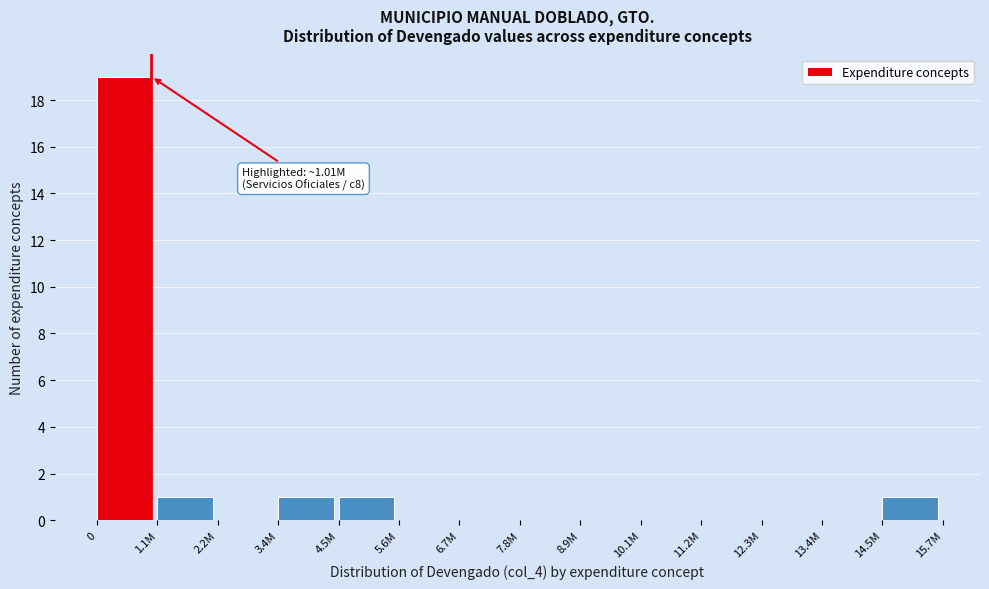

Reading left to right, transcribe all the data shown in this chart.

0=19	1.1M=1	2.2M=0	3.4M=1	4.5M=1	5.6M=0	6.7M=0	7.8M=0	8.9M=0	10.1M=0	11.2M=0	12.3M=0	13.4M=0	14.5M=1